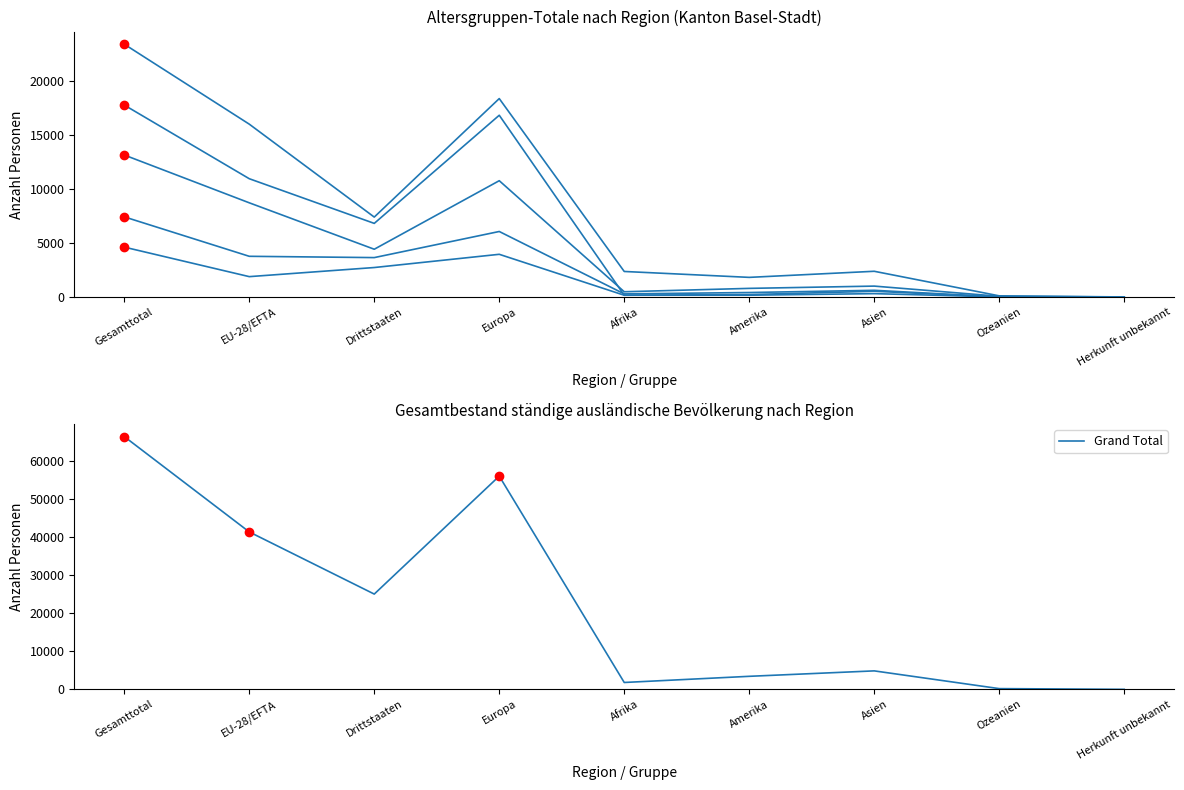

The value of Grand Total at EU-28/EFTA is 63086. True or false?

False